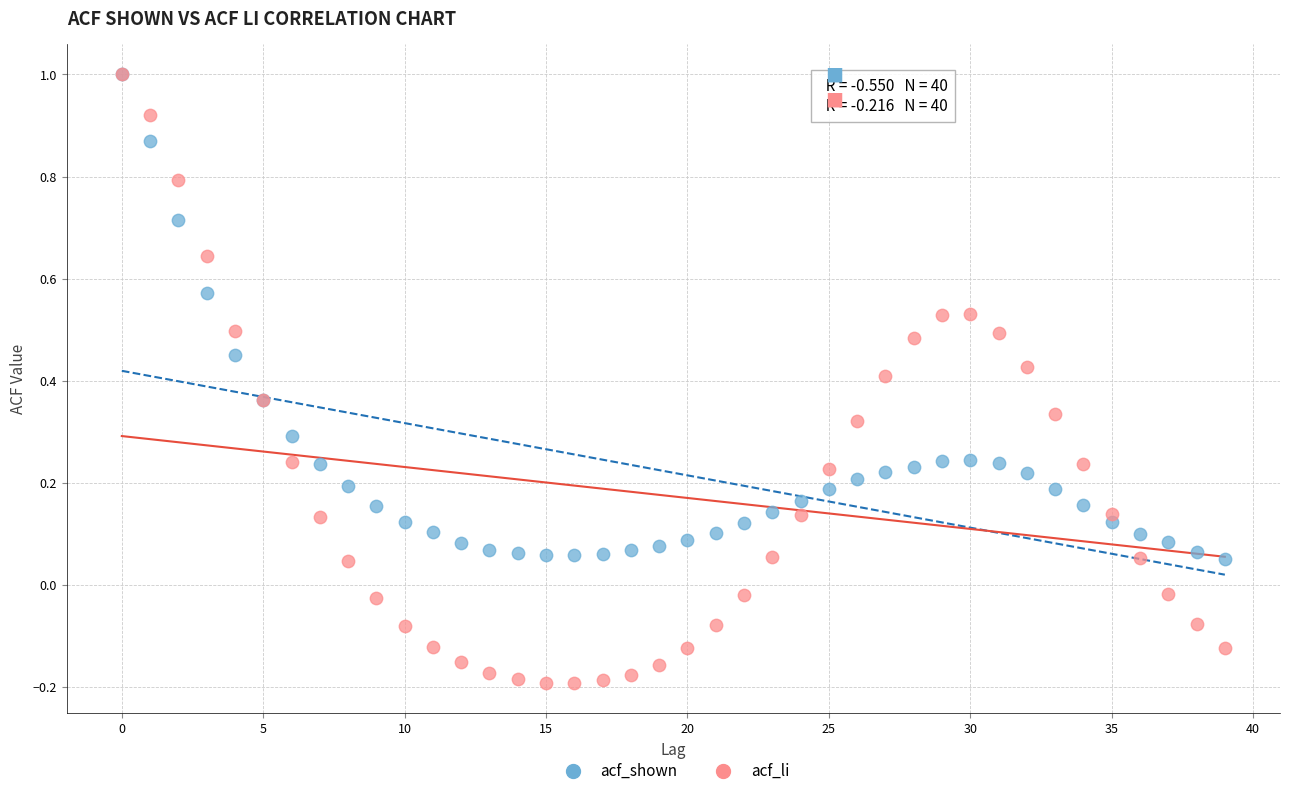

What are all the series names shown in the legend?

acf_shown, acf_li